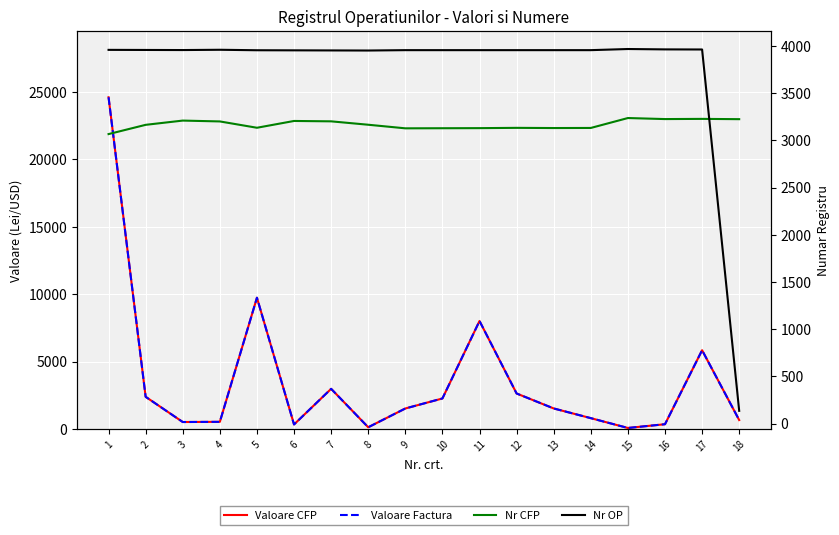

Reading left to right, extract all data points from this chart.

Valoare CFP: 24614.0	2382.4	511.7	526.0	9737.0	330.8	2975.0	122.5	1516.0	2260.2	8008.8	2628.3	1518.5	799.0	70.0	348.4	5840.0	656.6
Valoare Factura: 24614.0	2382.4	511.7	526.0	9737.0	330.8	2975.0	122.5	1516.0	2260.2	8008.8	2628.3	1518.5	799.0	70.0	348.4	5840.0	656.6
Nr CFP: 3066.0	3164.0	3209.0	3200.0	3133.0	3205.0	3201.0	3165.0	3127.0	3128.0	3129.0	3132.0	3130.0	3131.0	3236.0	3225.0	3227.0	3224.0
Nr OP: 3958.0	3957.0	3956.0	3959.0	3954.0	3953.0	3952.0	3951.0	3955.0	3955.0	3955.0	3955.0	3955.0	3955.0	3967.0	3963.0	3962.0	135.0